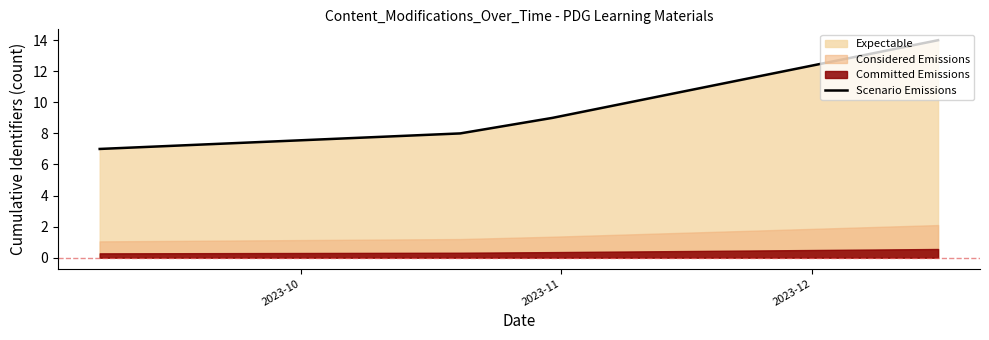

True or false: Scenario Emissions has more than 2 interior local peaks.

False